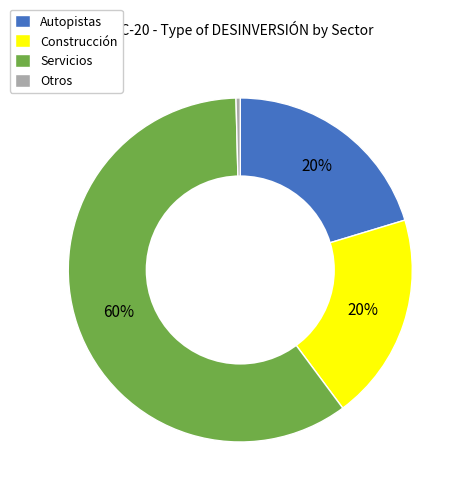

True or false: Otros accounts for 9% of the total.

False